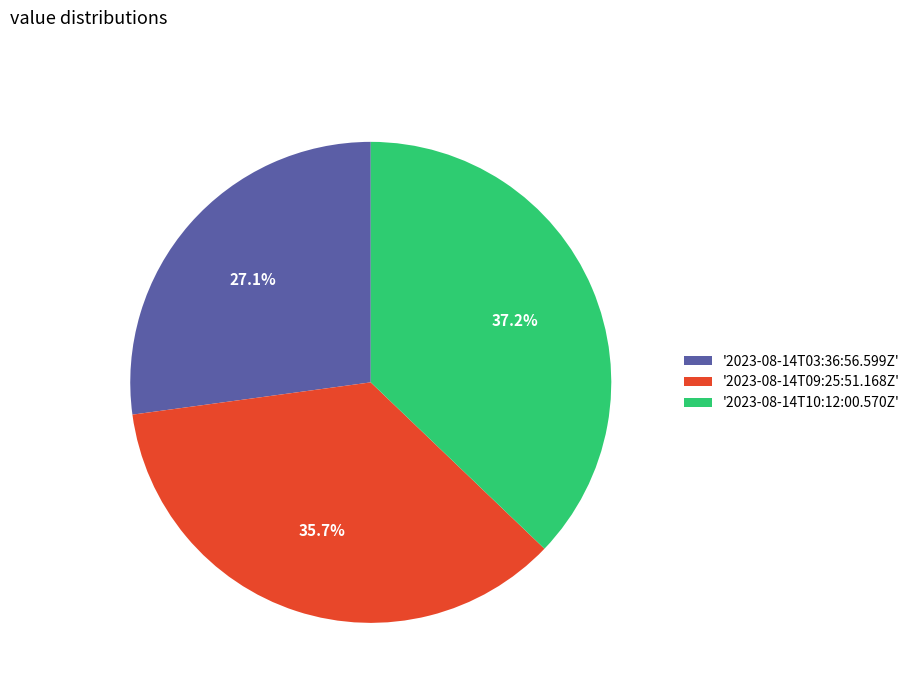

Which category has the biggest portion of the pie?

'2023-08-14T10:12:00.570Z'